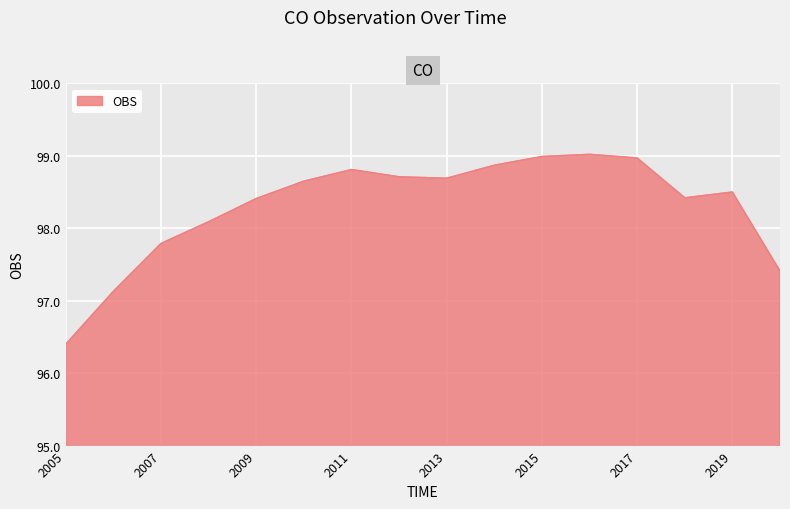

Does the chart have visible grid lines?

Yes